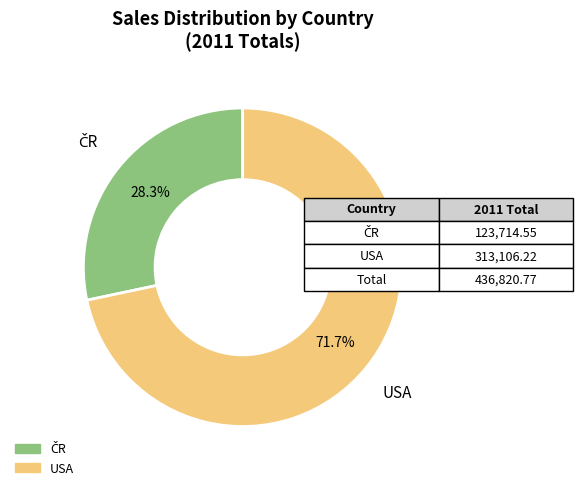

Does any single category account for the majority?

Yes